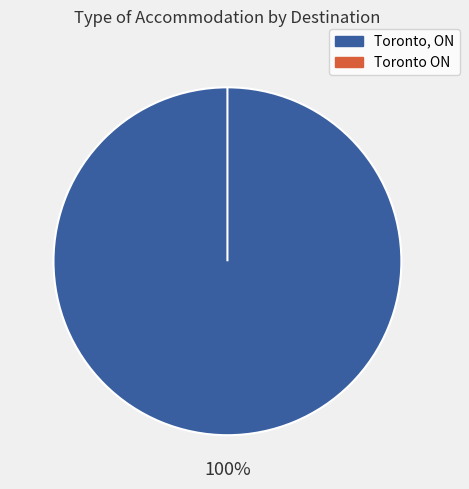

Which slice represents more than half of the pie?

Toronto, ON